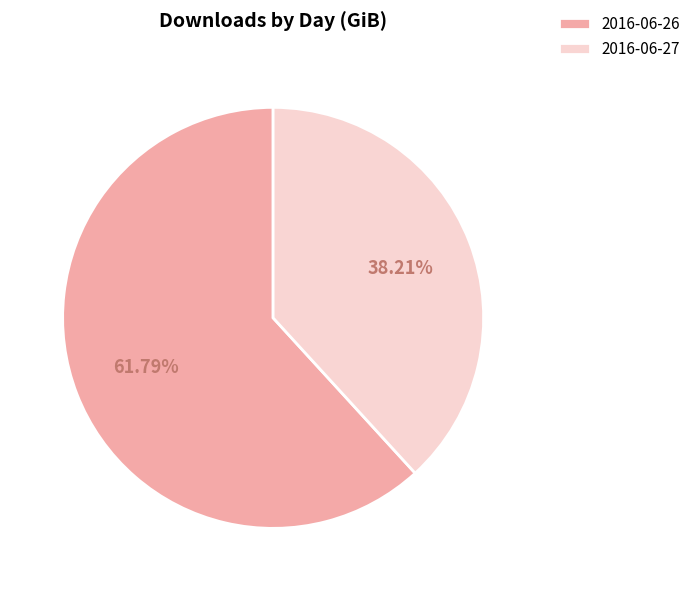

Rank the categories by value from lowest to highest.

2016-06-27, 2016-06-26